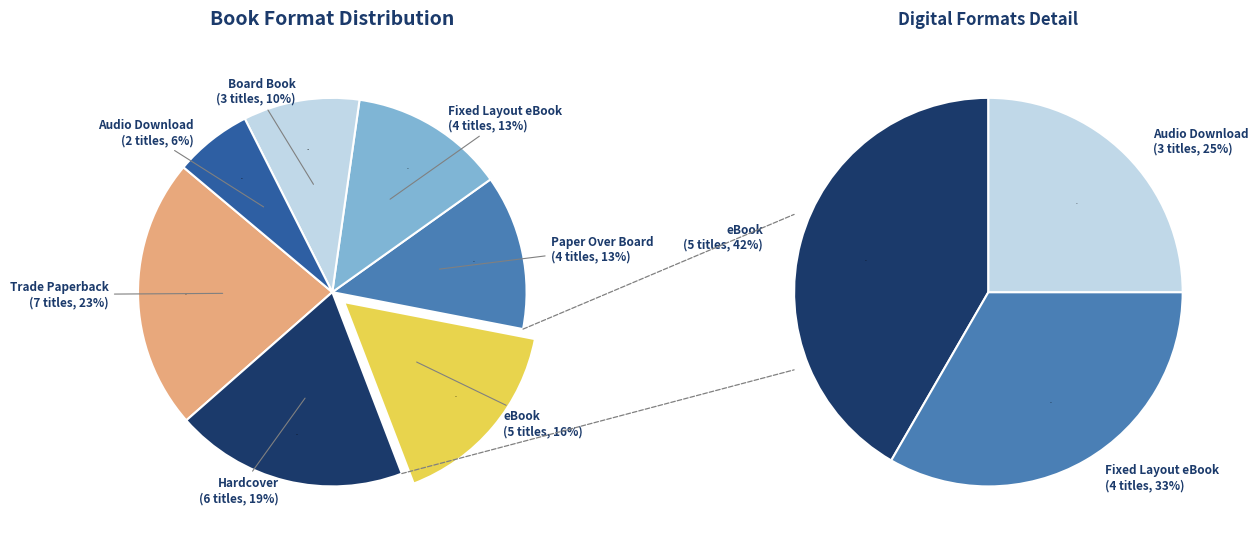

To the nearest percent, what portion does Audio Download represent?

6%